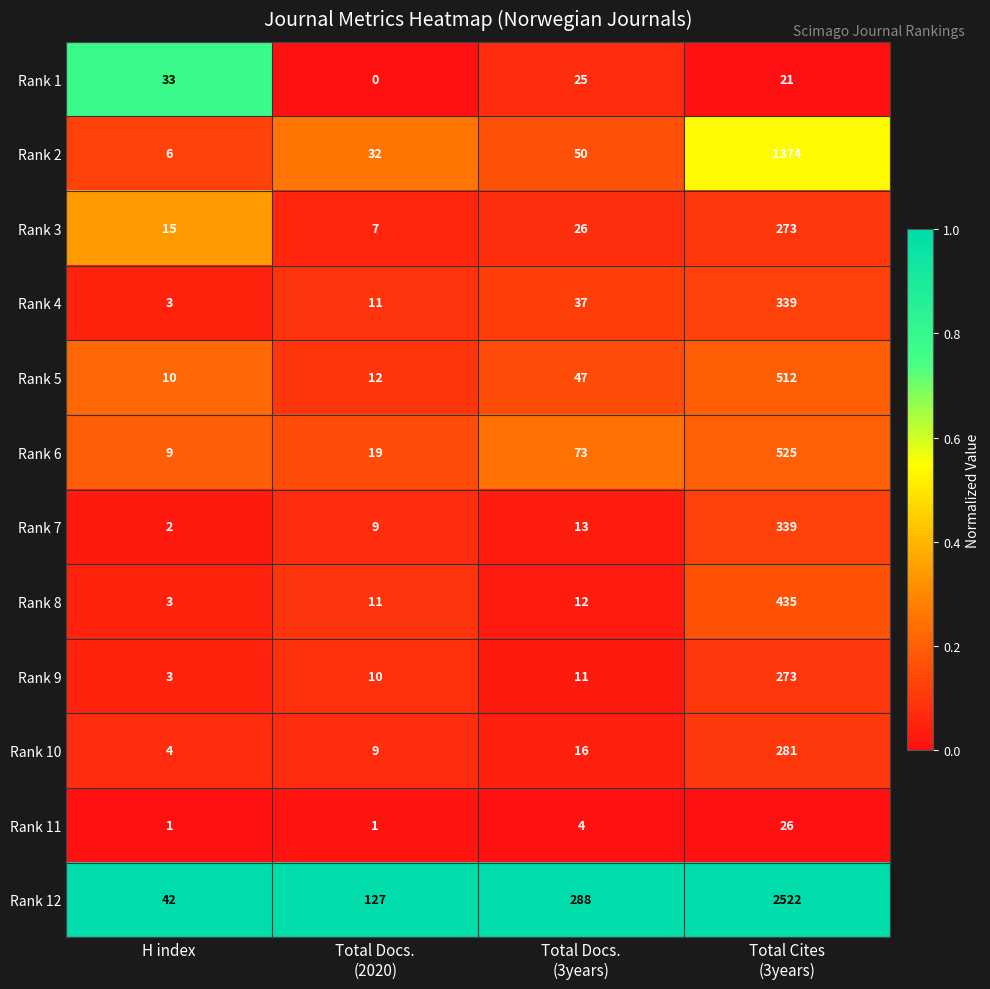

At which category is the sum across all series the highest?

Total Cites
(3years)